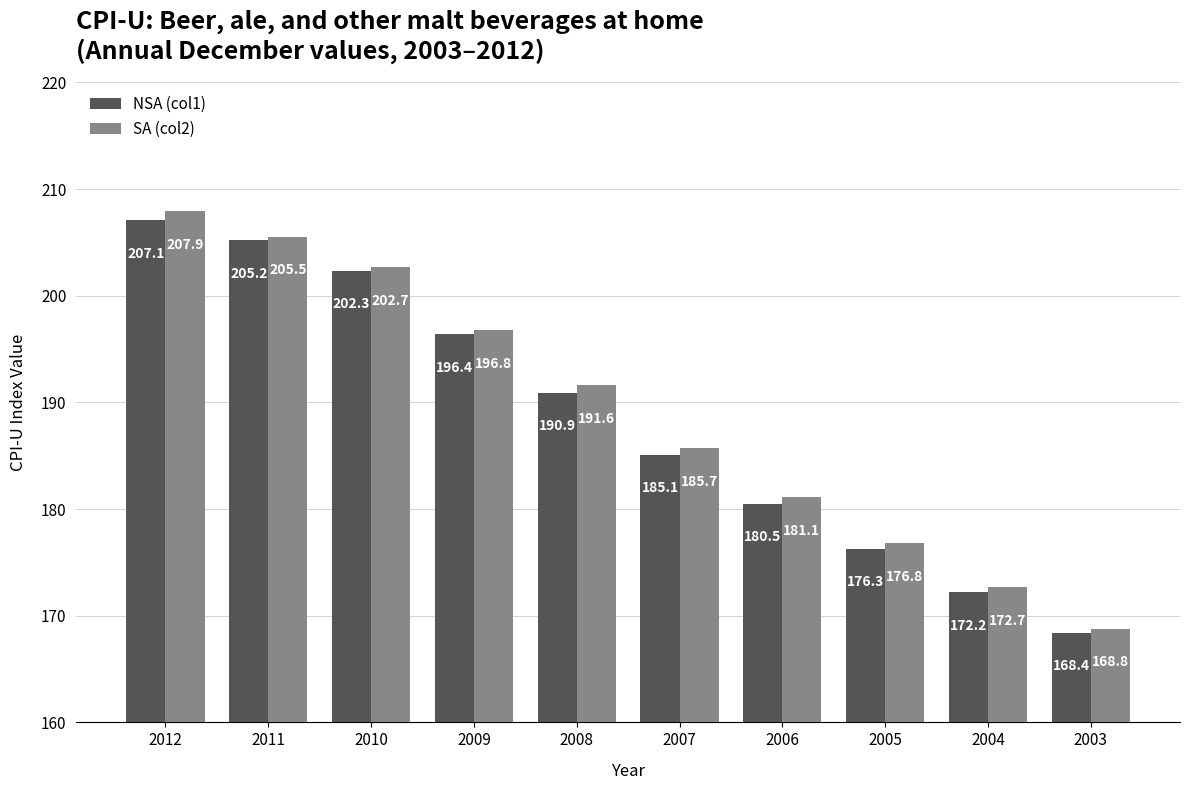

What are all the series names shown in the legend?

NSA (col1), SA (col2)